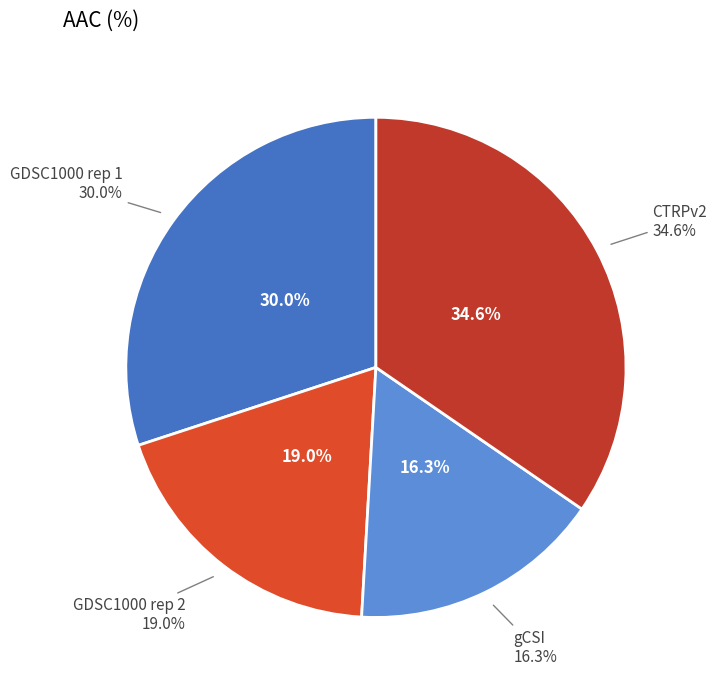

Rank the categories by value from lowest to highest.

gCSI, GDSC1000 rep 2, GDSC1000 rep 1, CTRPv2